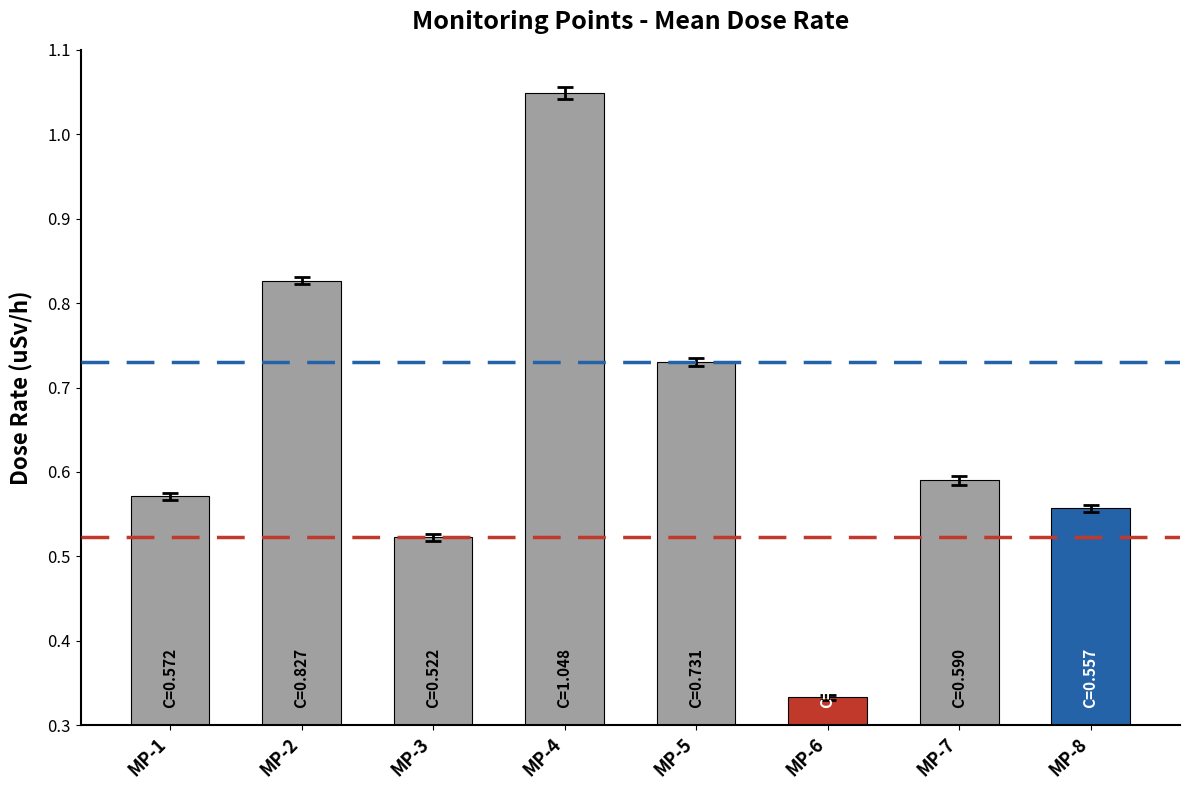

What is the sum of the values at MP-5 and MP-1?

1.3